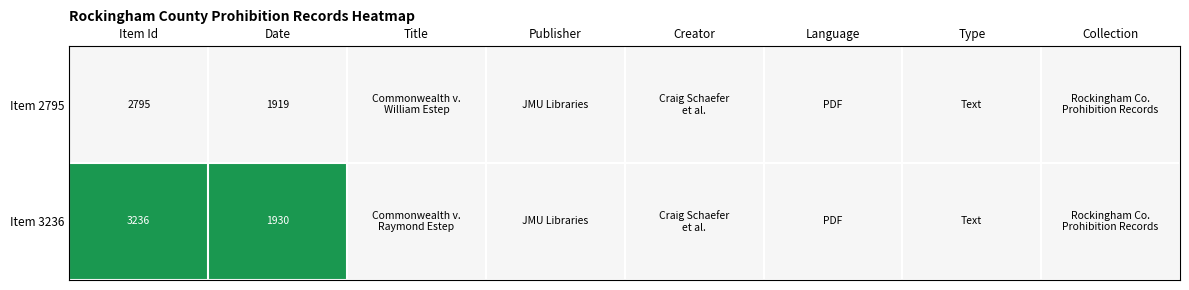

At Publisher, list the series in order from smallest to largest.

Item 2795, Item 3236